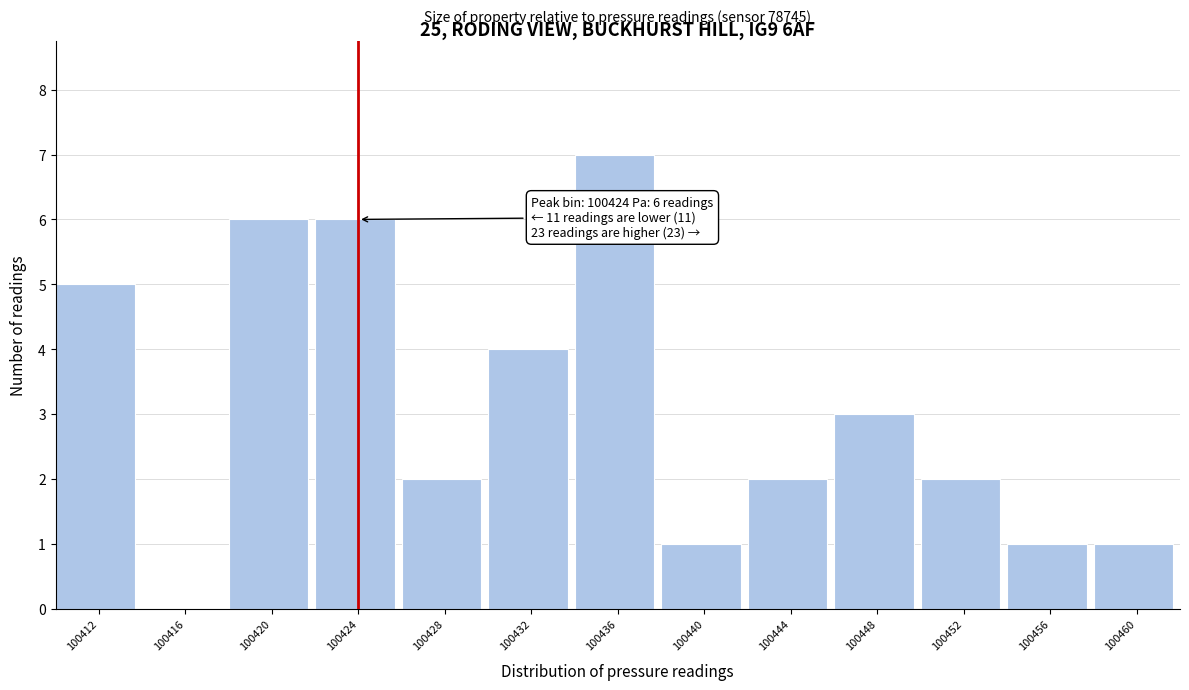

Which range on the x-axis has the tallest bar?

100434 to 100438